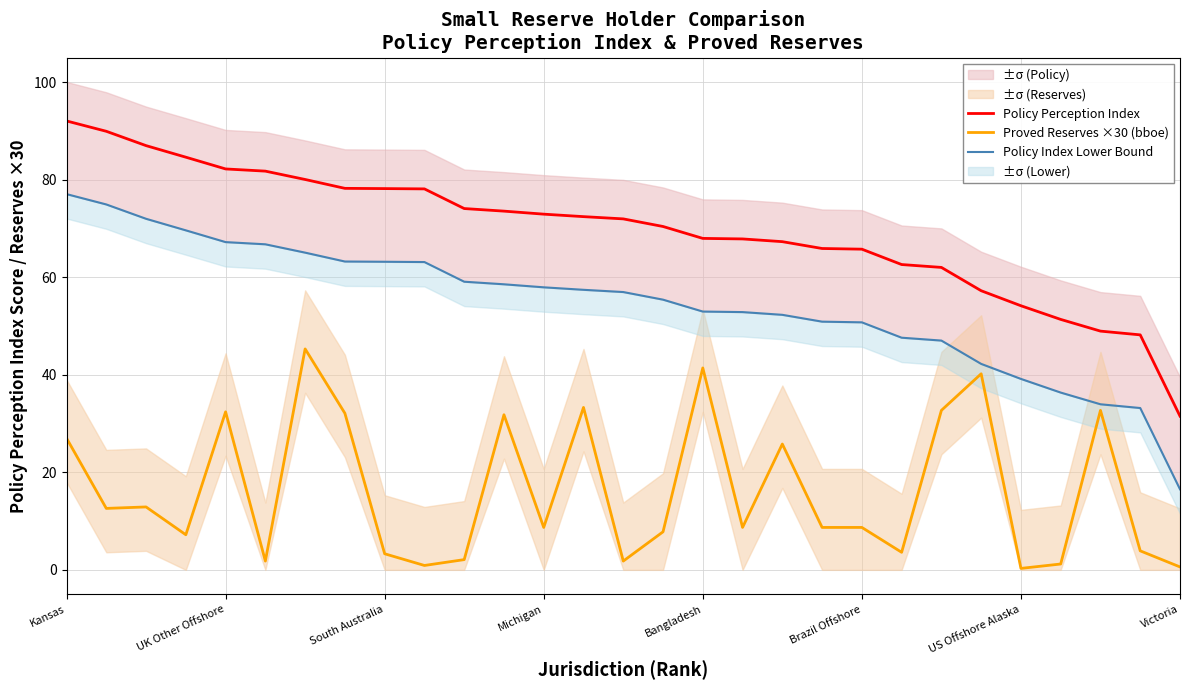

True or false: Proved Reserves ×30 (bboe) and Policy Perception Index intersect in this chart.

False